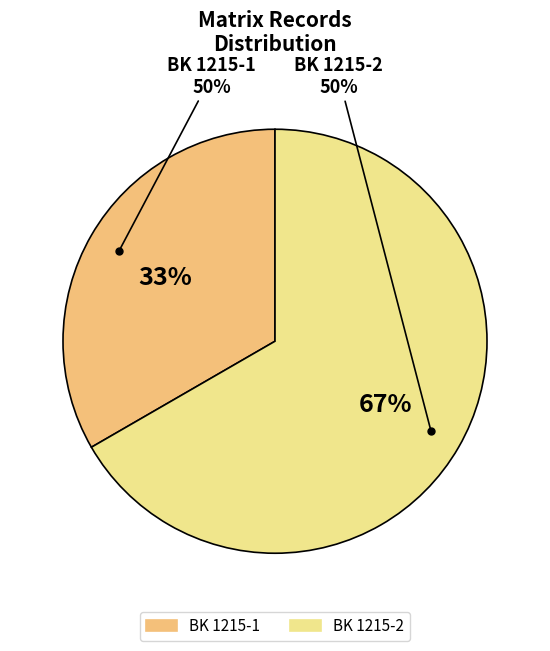

What is the change in value from BK 1215-1 to BK 1215-2?

+1